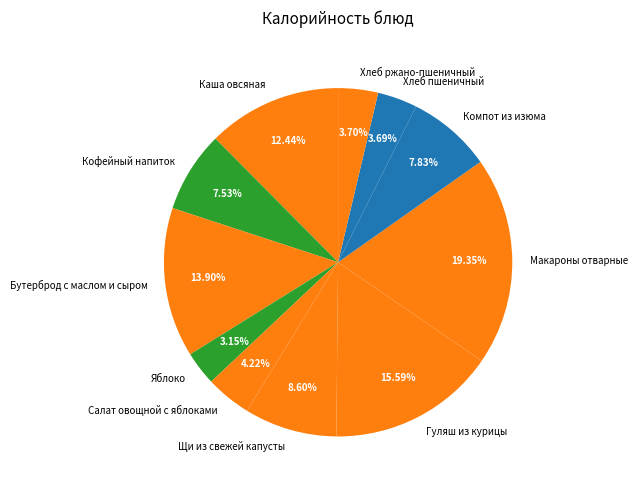

The Макароны отварные slice represents 19% of the pie. True or false?

True